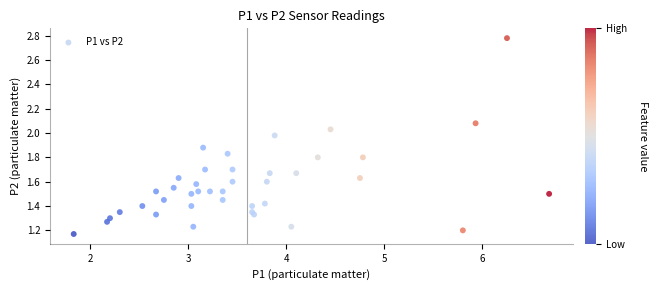

What is the range of X values (max minus min)?

4.8